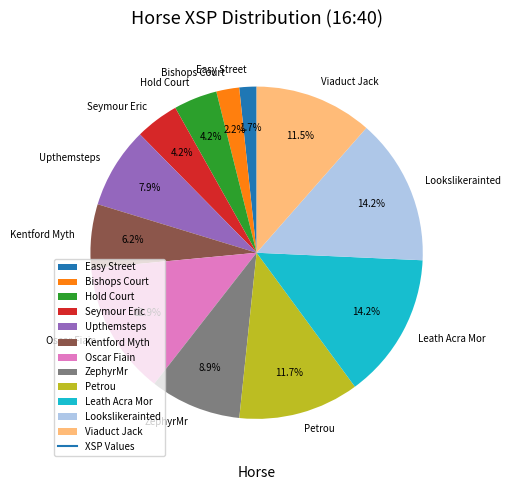

Is it true that Seymour Eric is 17% of the pie?

False